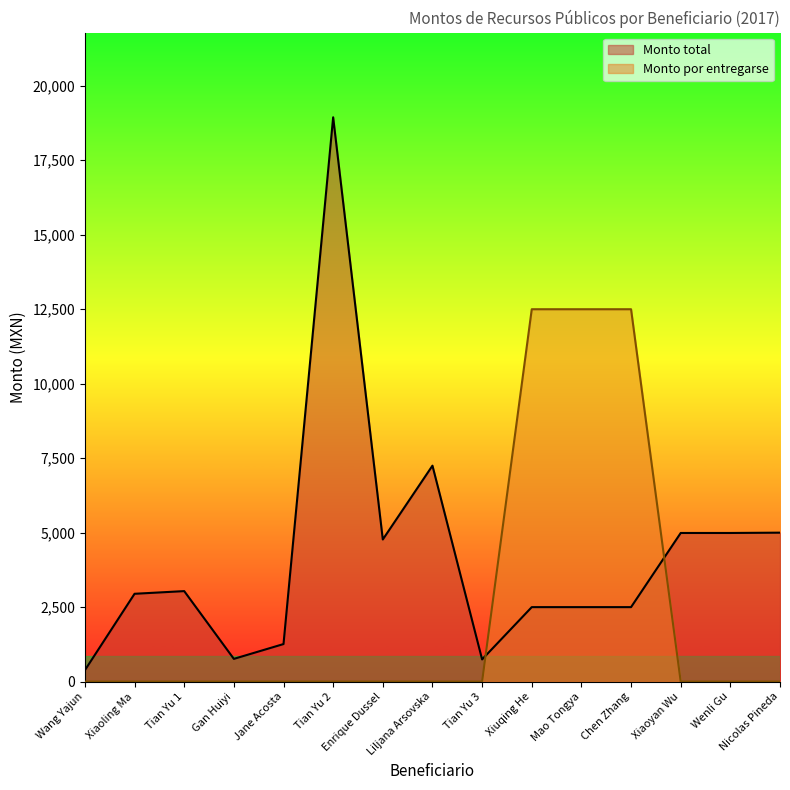

Rank the series by their average value, from lowest to highest.

Monto por entregarse, Monto total